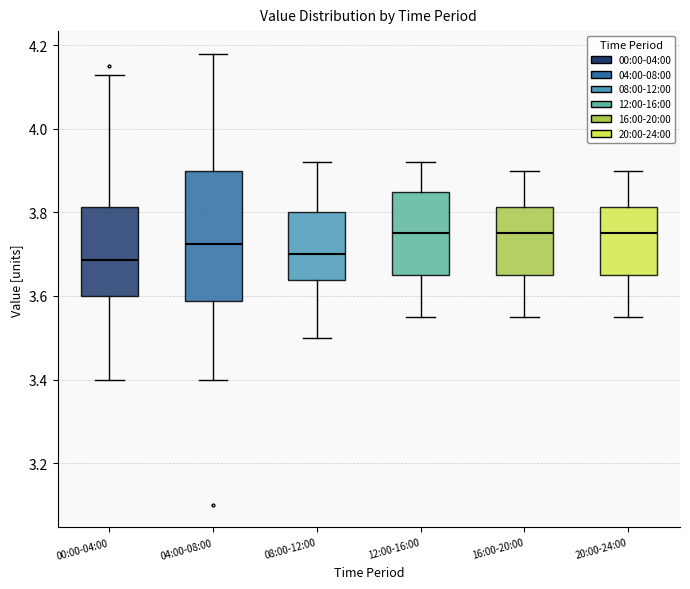

Which box is the tallest, from its lower edge to its upper edge?

04:00-08:00